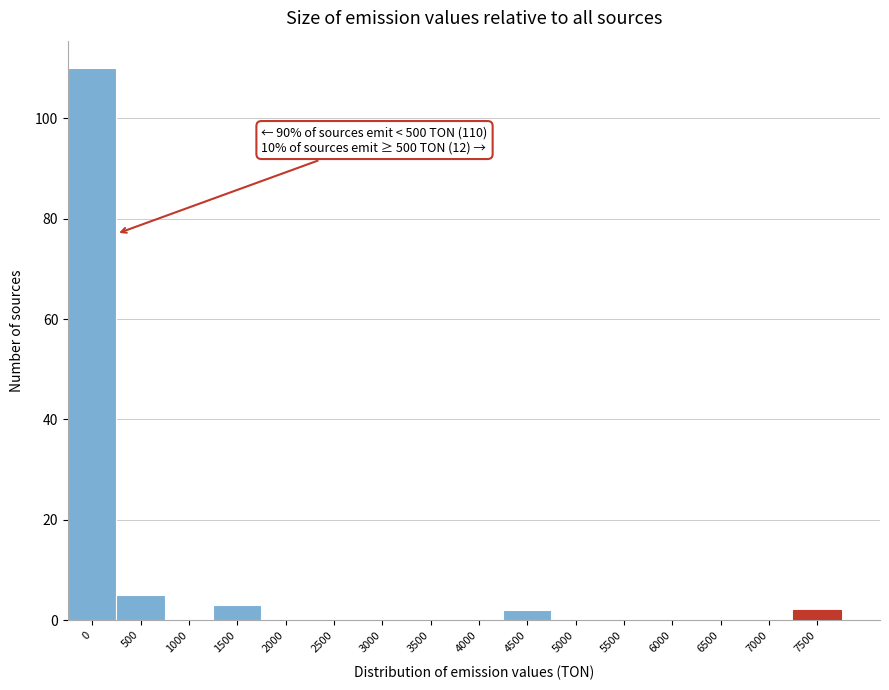

Reading left to right, what are all the values shown in this chart?

0=110	500=5	1000=0	1500=3	2000=0	2500=0	3000=0	3500=0	4000=0	4500=2	5000=0	5500=0	6000=0	6500=0	7000=0	7500=2